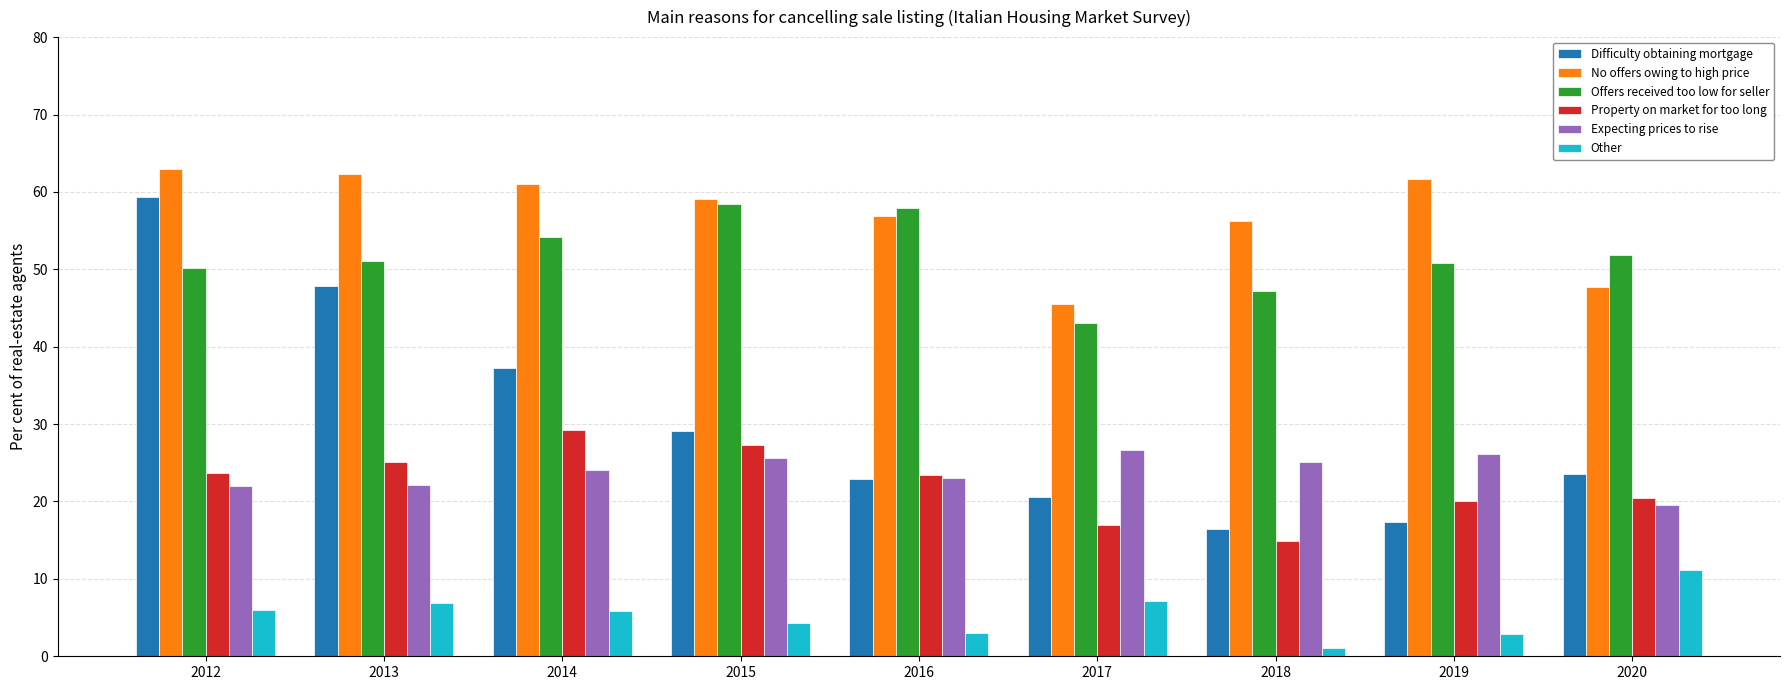

Rank the series at 2014 from highest to lowest value.

No offers owing to high price, Offers received too low for seller, Difficulty obtaining mortgage, Property on market for too long, Expecting prices to rise, Other